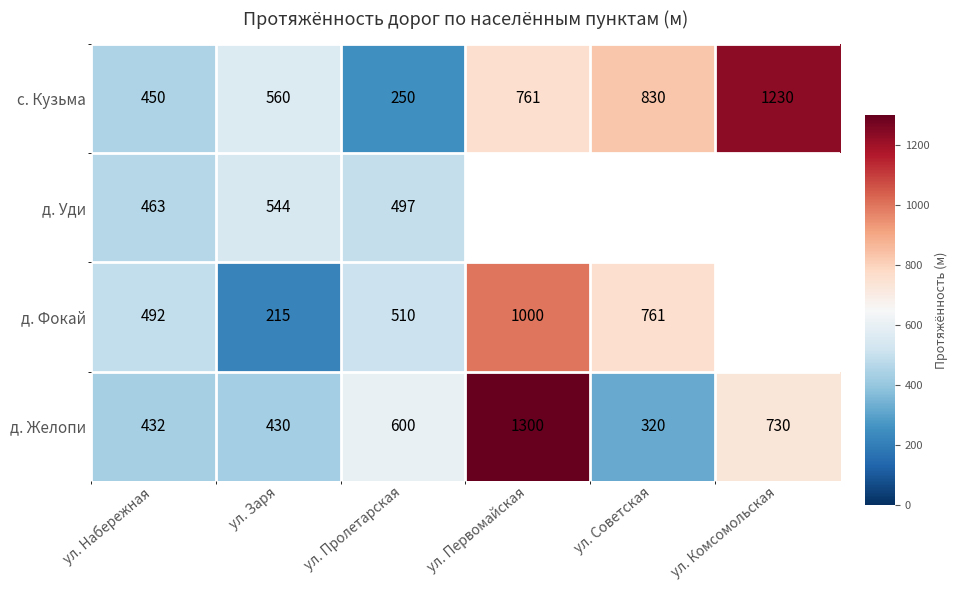

What is the lowest value of the с. Кузьма series?

250